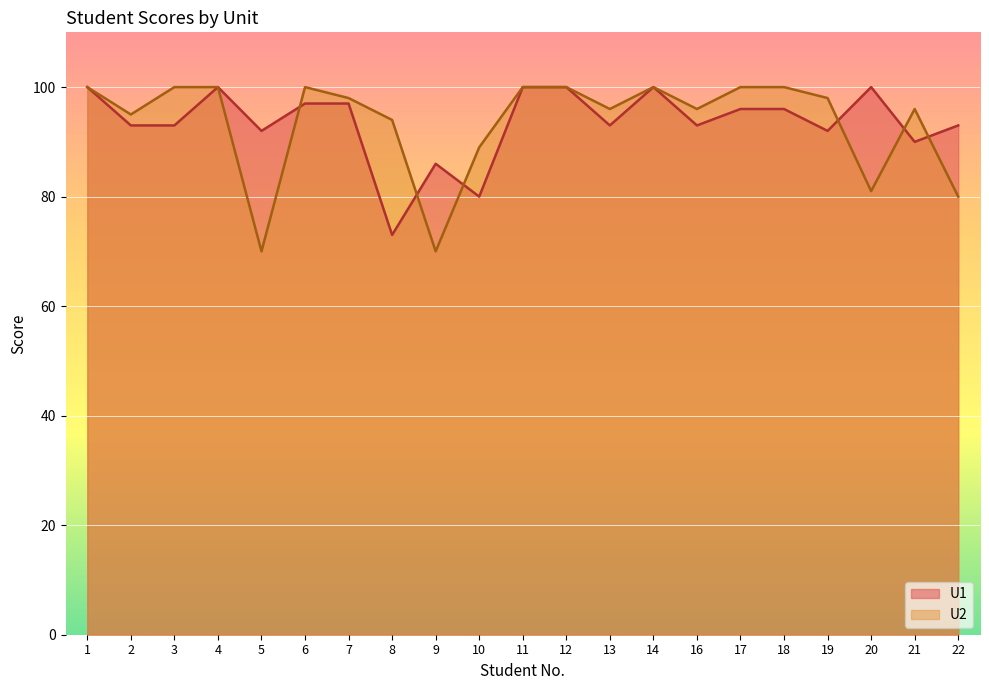

What is the spread (max minus min) of values at 16?

3